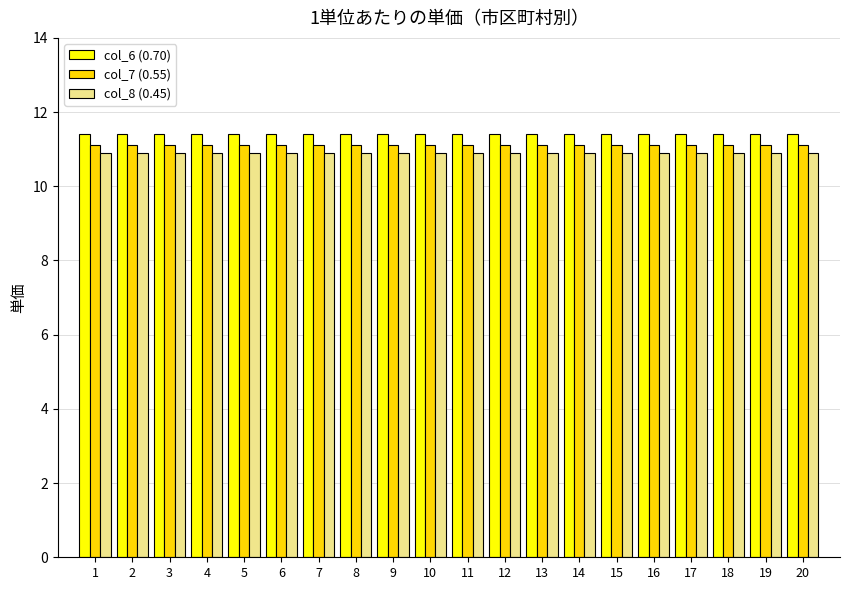

Rank the series at 8 from lowest to highest value.

col_8 (0.45), col_7 (0.55), col_6 (0.70)